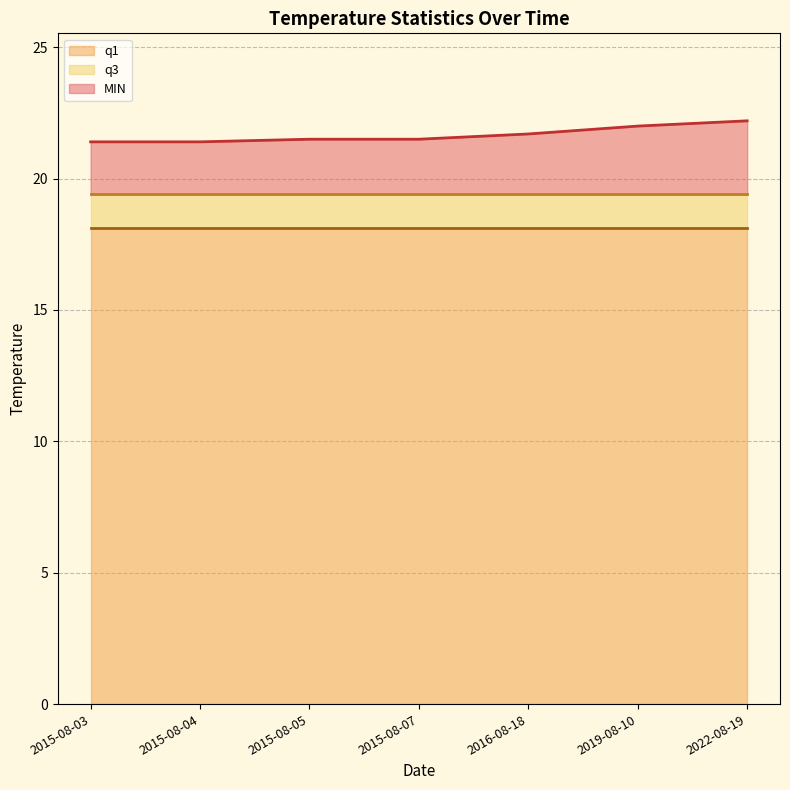

What position from the left is 2019-08-10?

6